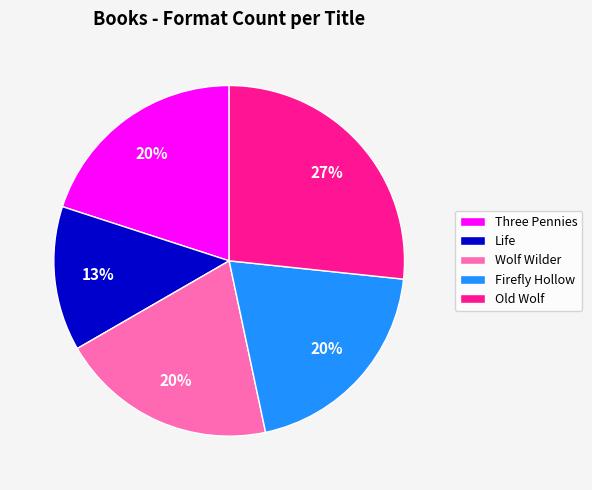

Which category has the smallest portion of the pie?

Life